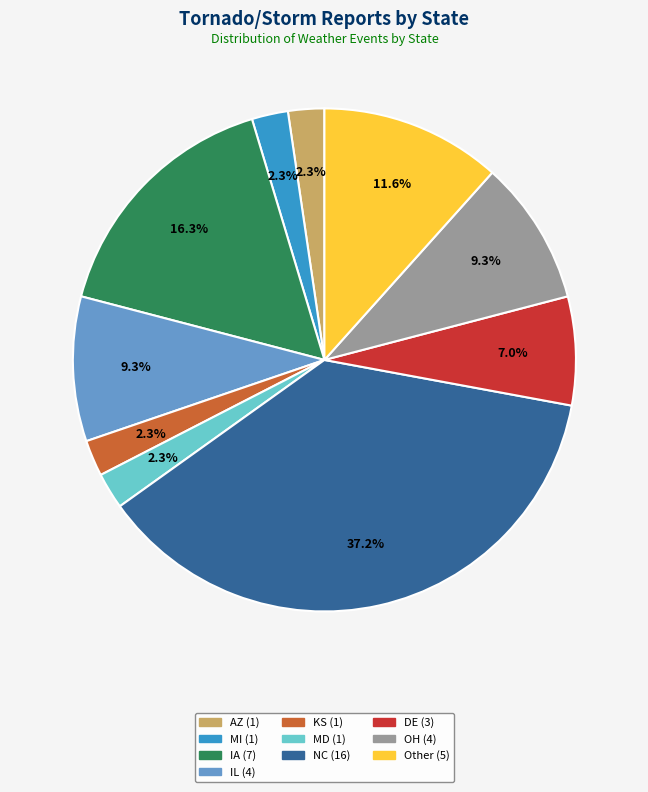

What percentage is the DE slice, to the nearest percent?

7%